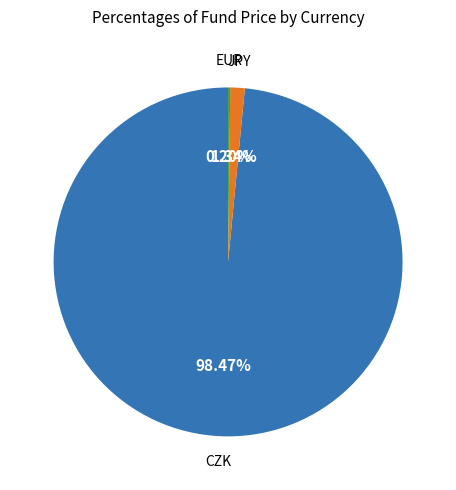

Which has a higher value, CZK or JPY?

CZK